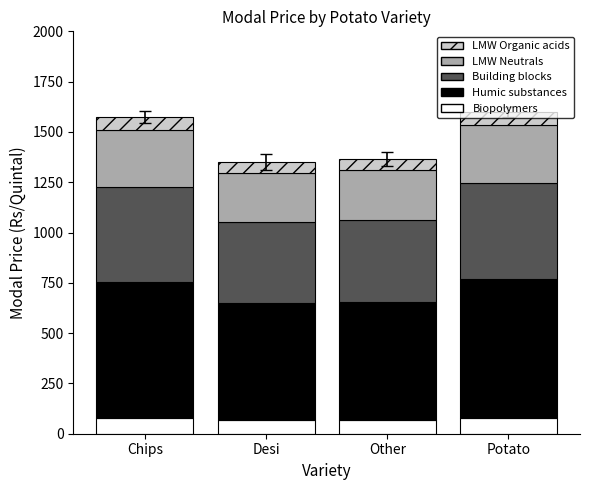

What is the minimum value for Biopolymers?

67.5